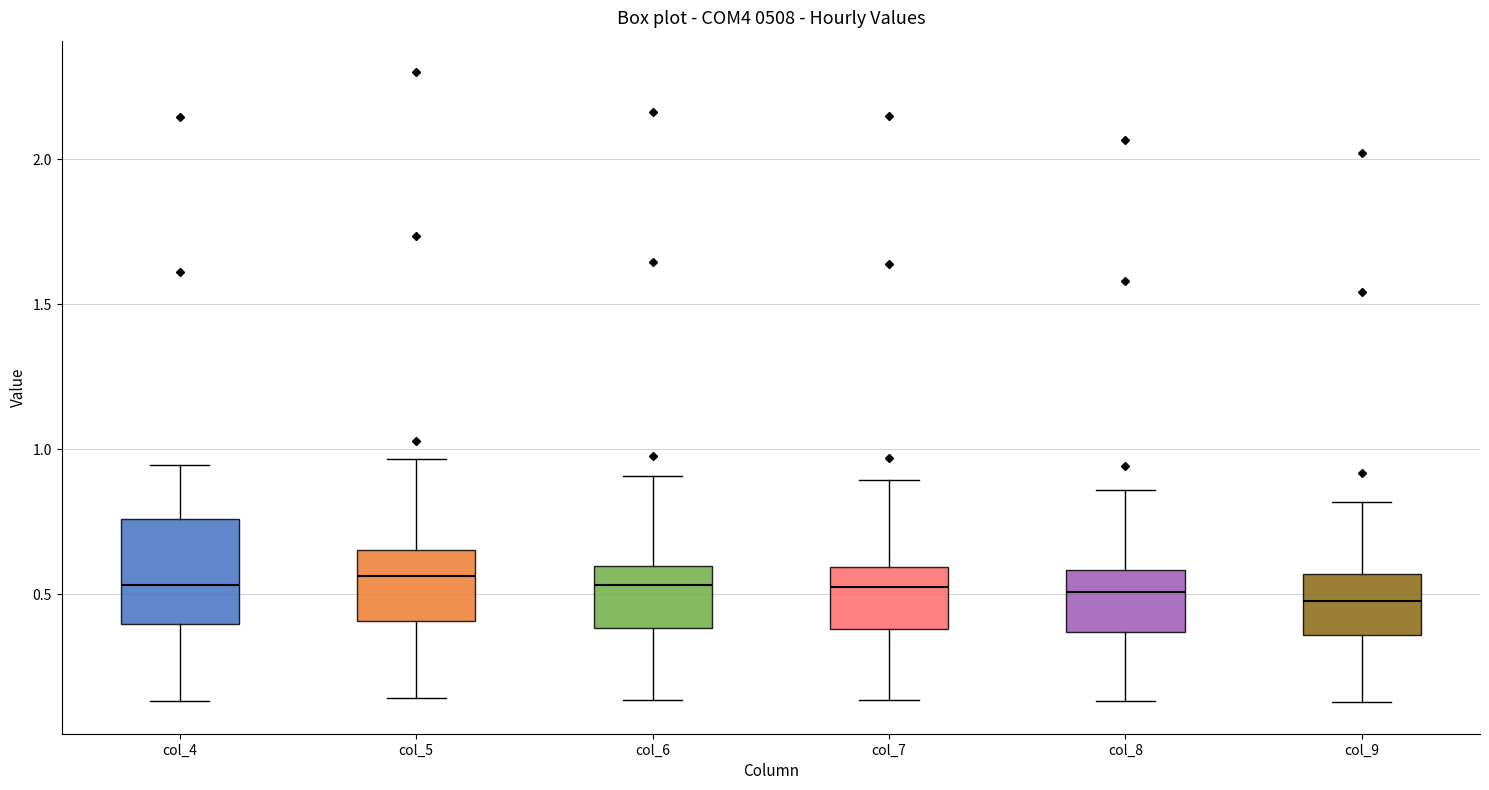

Where is the upper edge of the box for col_4 on the y-axis? The values are not printed on the chart, so give them approximately, as read against the axis.

0.75